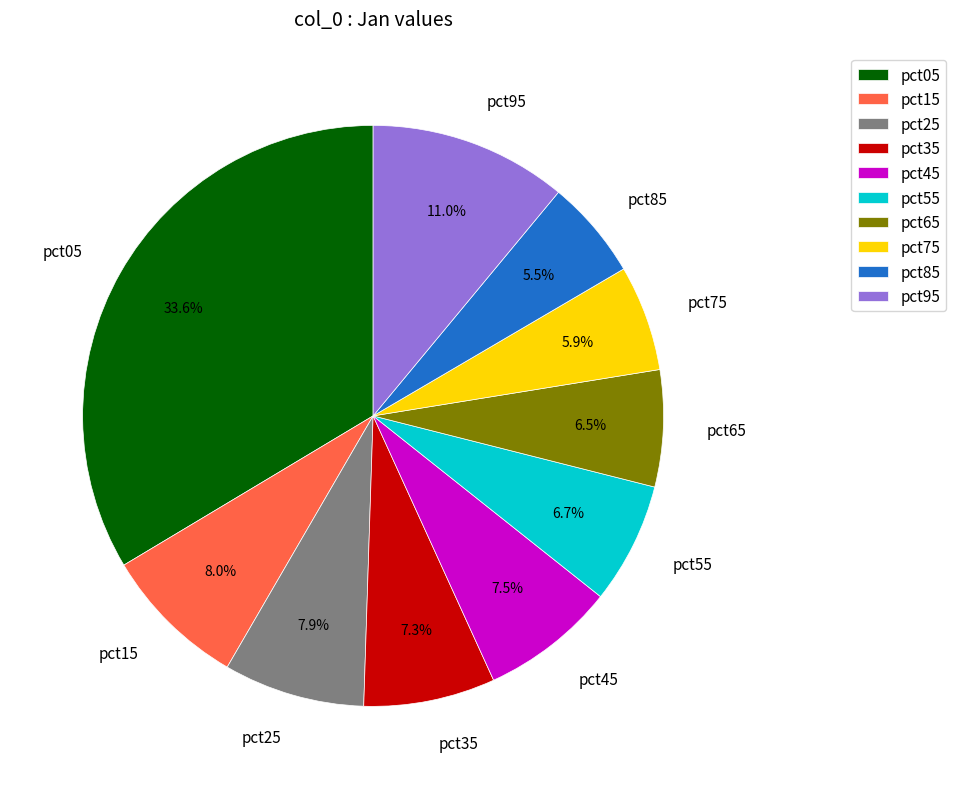

Combined, what portion of the pie is pct55 and pct25?

14.6%